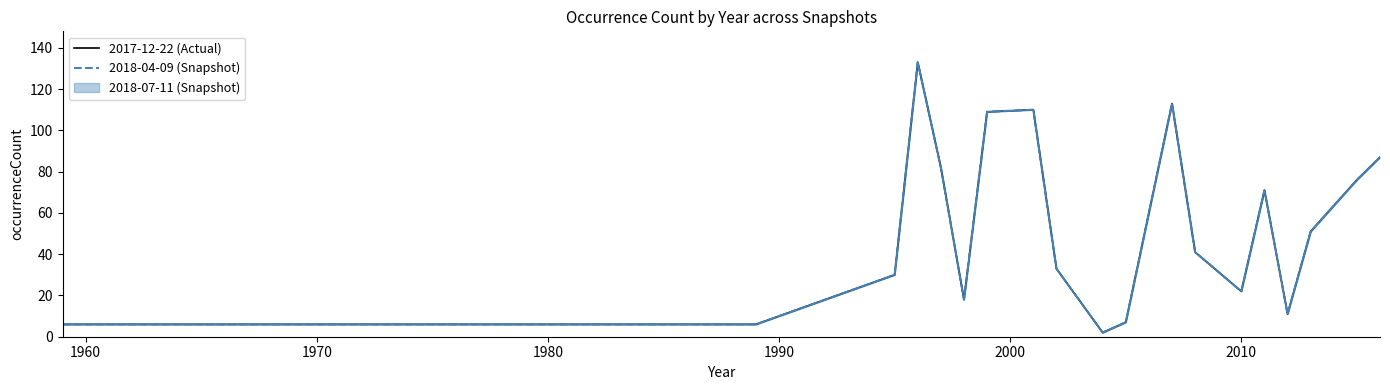

True or false: 2017-12-22 (Actual) and 2018-04-09 (Snapshot) intersect in this chart.

False